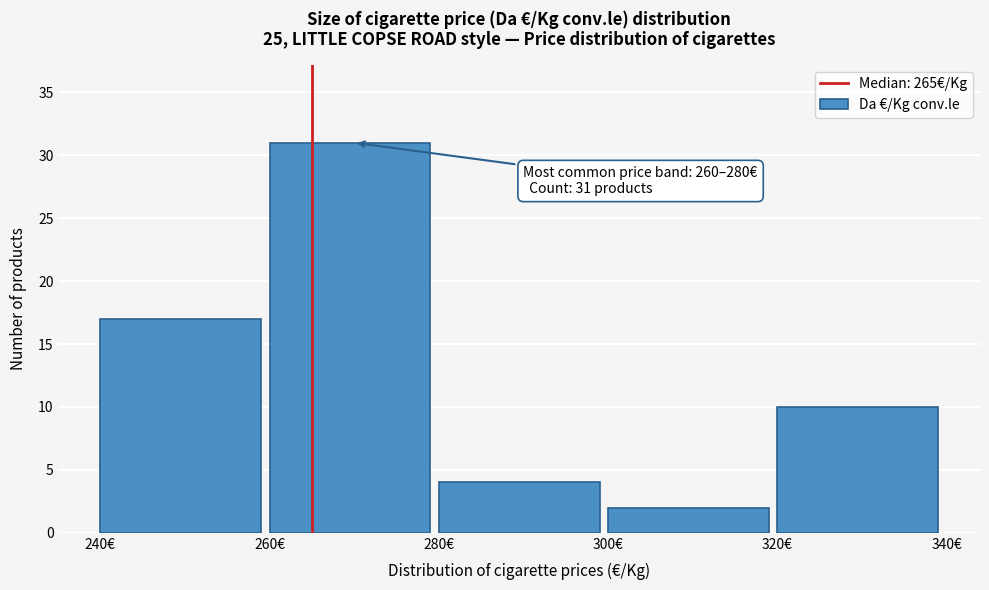

Over which range of the x-axis is the bar tallest?

260 to 280